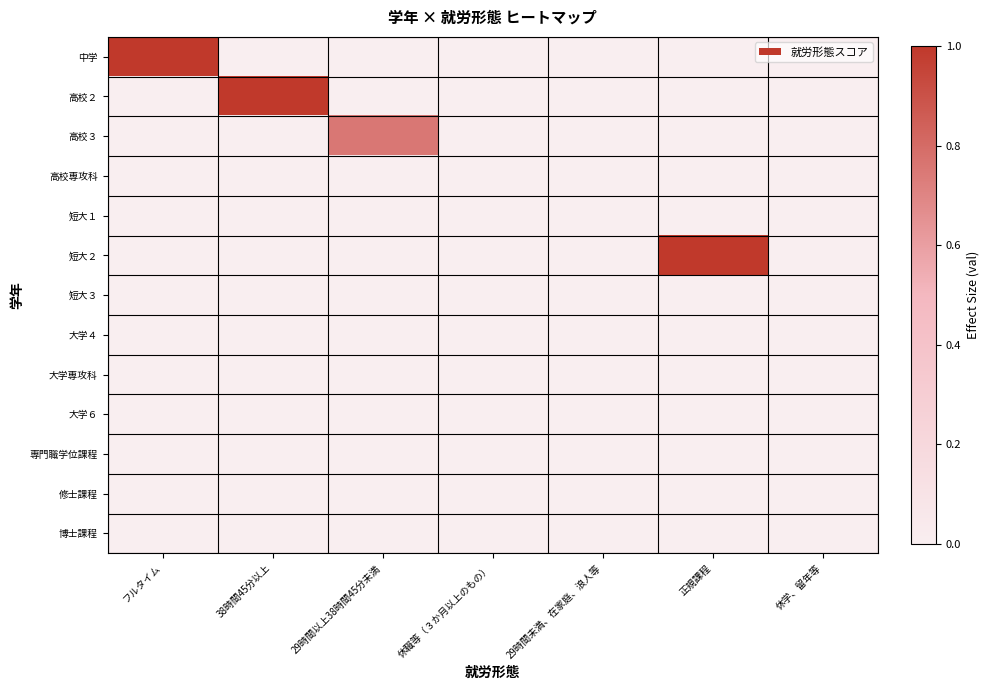

Reading left to right, transcribe all the data shown in this chart.

中学: フルタイム=1.0	38時間45分以上=0.0	29時間以上38時間45分未満=0.0	休職等（３か月以上のもの）=0.0	29時間未満、在家庭、浪人等=0.0	正規課程=0.0	休学、留年等=0.0
高校２: フルタイム=0.0	38時間45分以上=1.0	29時間以上38時間45分未満=0.0	休職等（３か月以上のもの）=0.0	29時間未満、在家庭、浪人等=0.0	正規課程=0.0	休学、留年等=0.0
高校３: フルタイム=0.0	38時間45分以上=0.0	29時間以上38時間45分未満=0.8	休職等（３か月以上のもの）=0.0	29時間未満、在家庭、浪人等=0.0	正規課程=0.0	休学、留年等=0.0
高校専攻科: フルタイム=0.0	38時間45分以上=0.0	29時間以上38時間45分未満=0.0	休職等（３か月以上のもの）=0.0	29時間未満、在家庭、浪人等=0.0	正規課程=0.0	休学、留年等=0.0
短大１: フルタイム=0.0	38時間45分以上=0.0	29時間以上38時間45分未満=0.0	休職等（３か月以上のもの）=0.0	29時間未満、在家庭、浪人等=0.0	正規課程=0.0	休学、留年等=0.0
短大２: フルタイム=0.0	38時間45分以上=0.0	29時間以上38時間45分未満=0.0	休職等（３か月以上のもの）=0.0	29時間未満、在家庭、浪人等=0.0	正規課程=1.0	休学、留年等=0.0
短大３: フルタイム=0.0	38時間45分以上=0.0	29時間以上38時間45分未満=0.0	休職等（３か月以上のもの）=0.0	29時間未満、在家庭、浪人等=0.0	正規課程=0.0	休学、留年等=0.0
大学４: フルタイム=0.0	38時間45分以上=0.0	29時間以上38時間45分未満=0.0	休職等（３か月以上のもの）=0.0	29時間未満、在家庭、浪人等=0.0	正規課程=0.0	休学、留年等=0.0
大学専攻科: フルタイム=0.0	38時間45分以上=0.0	29時間以上38時間45分未満=0.0	休職等（３か月以上のもの）=0.0	29時間未満、在家庭、浪人等=0.0	正規課程=0.0	休学、留年等=0.0
大学６: フルタイム=0.0	38時間45分以上=0.0	29時間以上38時間45分未満=0.0	休職等（３か月以上のもの）=0.0	29時間未満、在家庭、浪人等=0.0	正規課程=0.0	休学、留年等=0.0
専門職学位課程: フルタイム=0.0	38時間45分以上=0.0	29時間以上38時間45分未満=0.0	休職等（３か月以上のもの）=0.0	29時間未満、在家庭、浪人等=0.0	正規課程=0.0	休学、留年等=0.0
修士課程: フルタイム=0.0	38時間45分以上=0.0	29時間以上38時間45分未満=0.0	休職等（３か月以上のもの）=0.0	29時間未満、在家庭、浪人等=0.0	正規課程=0.0	休学、留年等=0.0
博士課程: フルタイム=0.0	38時間45分以上=0.0	29時間以上38時間45分未満=0.0	休職等（３か月以上のもの）=0.0	29時間未満、在家庭、浪人等=0.0	正規課程=0.0	休学、留年等=0.0